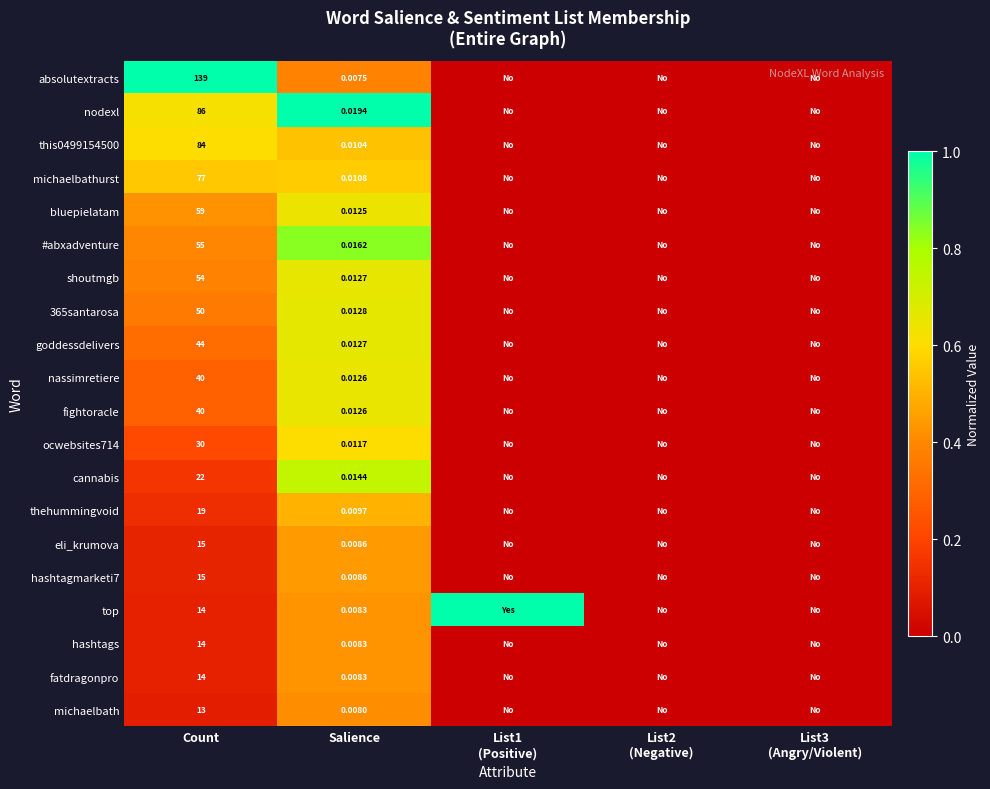

Which series changed the most between Count and Salience?

absolutextracts